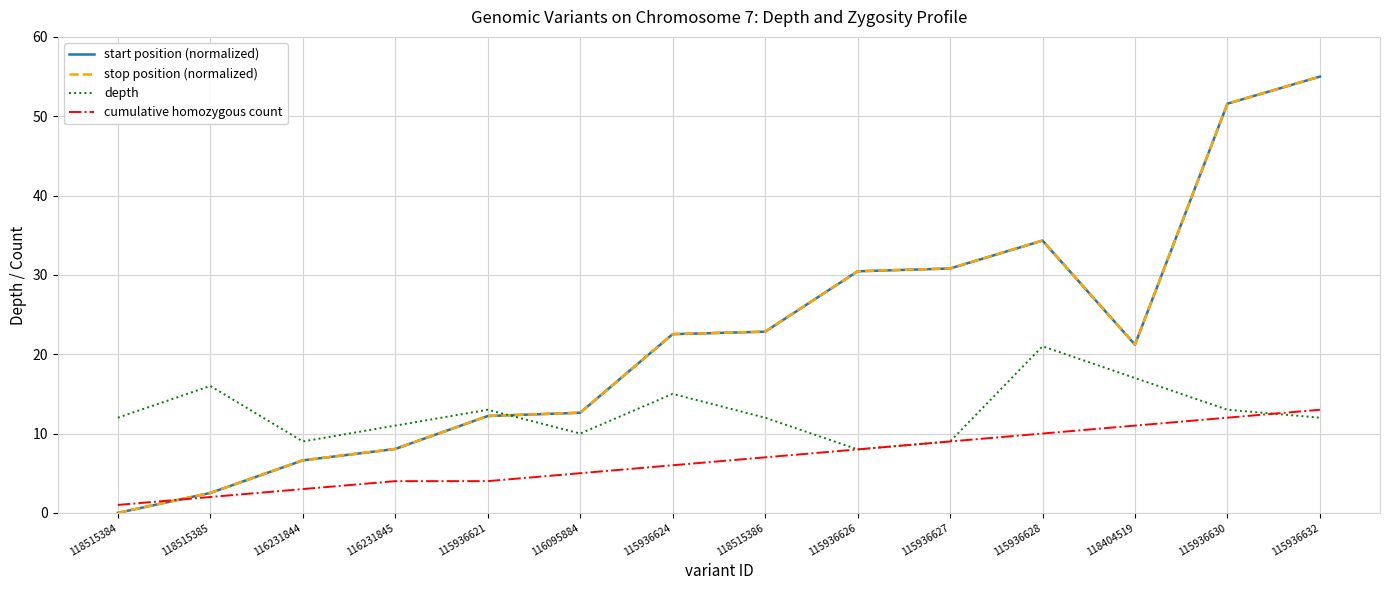

The value of stop position (normalized) at 115936628 is 17.8. True or false?

False